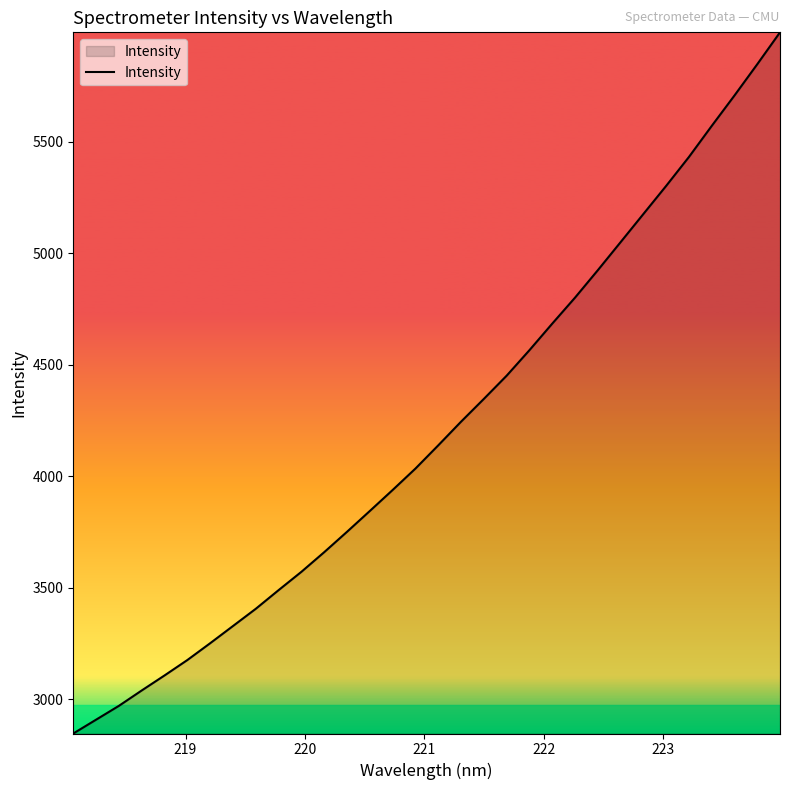

What is the difference between the maximum and minimum values?

3144.9